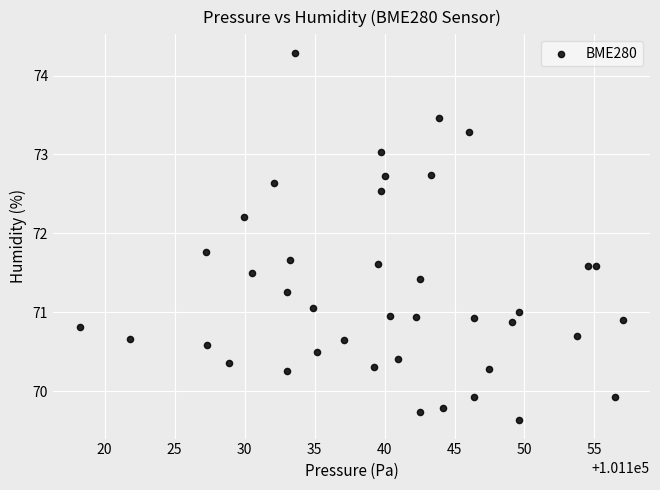

What is the range of Y values (max minus min)?

4.7